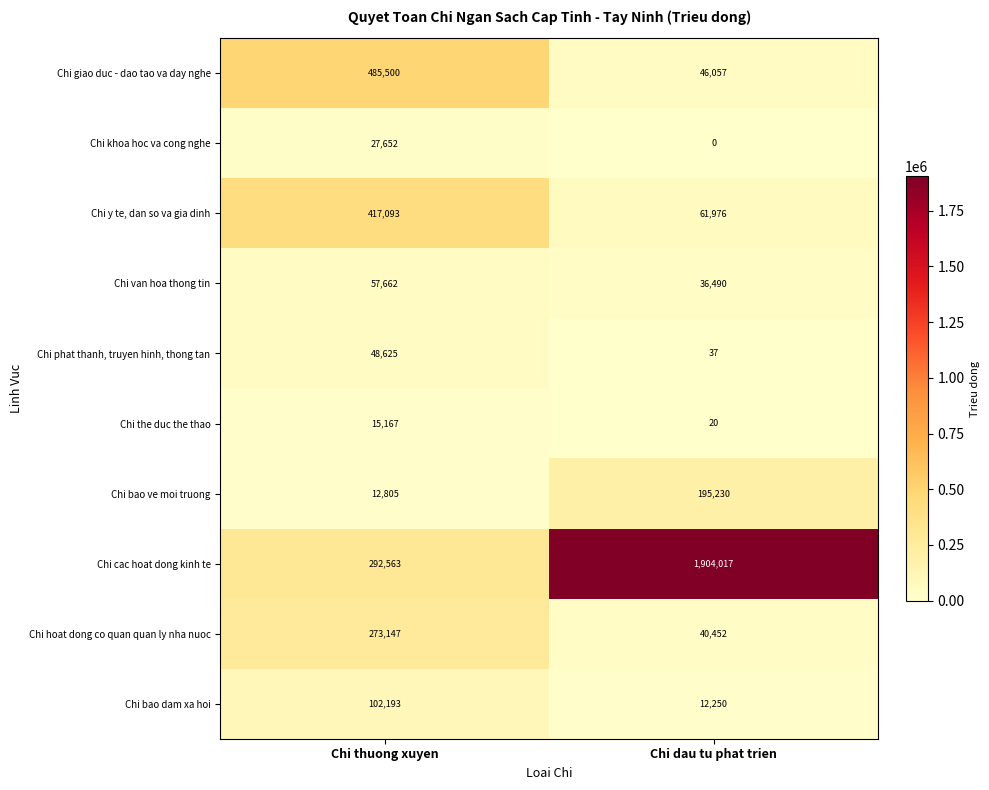

At which category is the sum across all series the highest?

Chi dau tu phat trien